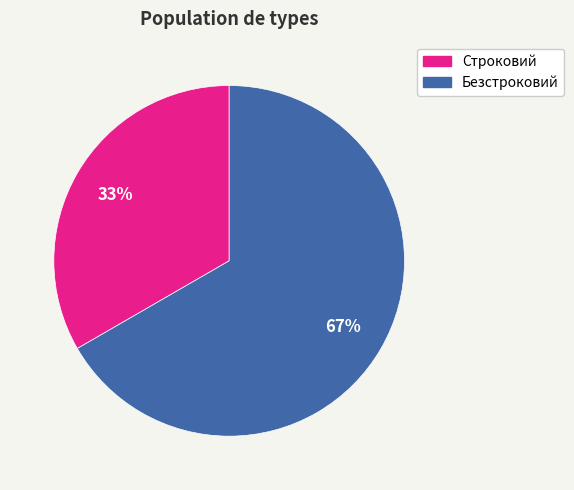

What is the majority slice?

Безстроковий